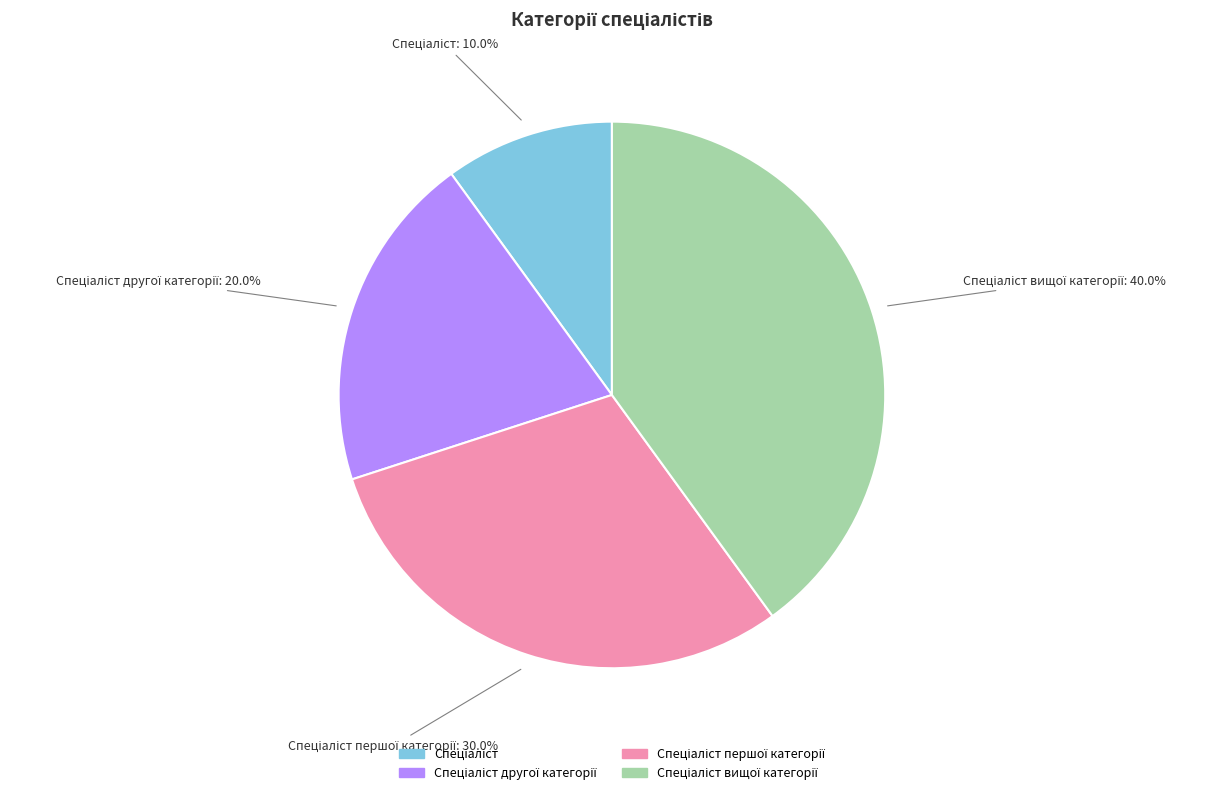

To the nearest percent, what is the average slice percentage?

25%